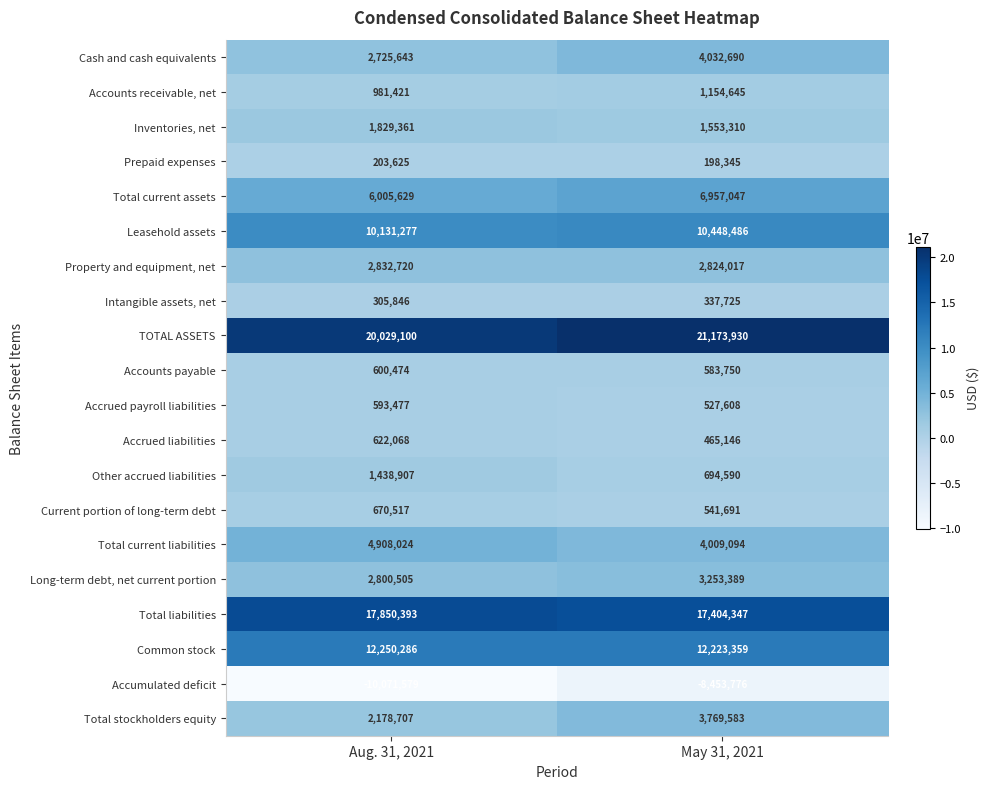

What is the sum of the Inventories, net values at May 31, 2021 and Aug. 31, 2021?

3382671